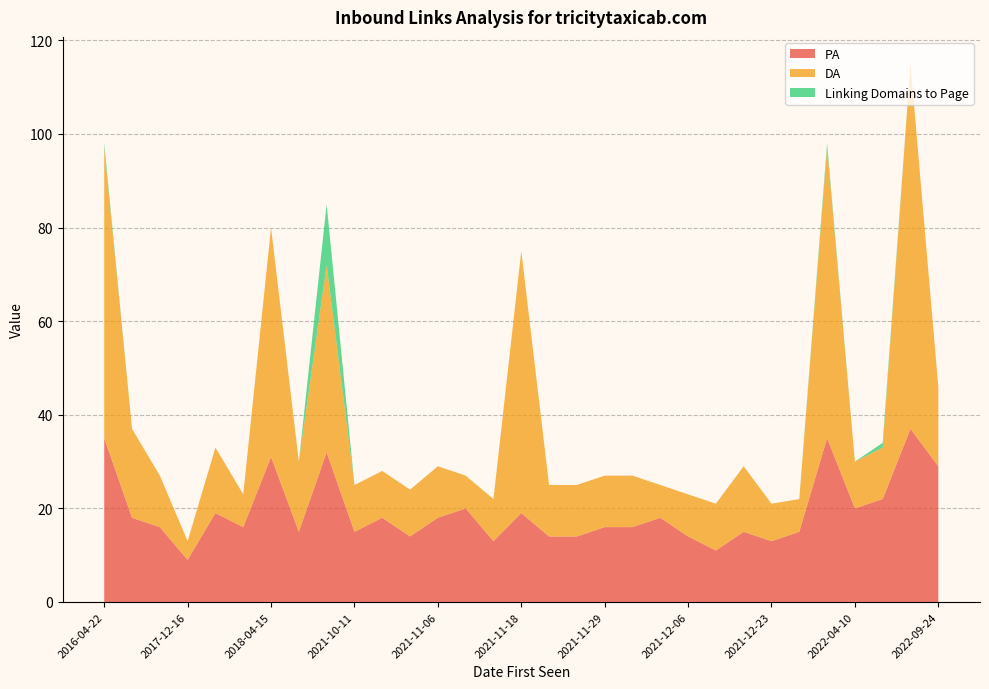

What is the maximum value for PA?

37